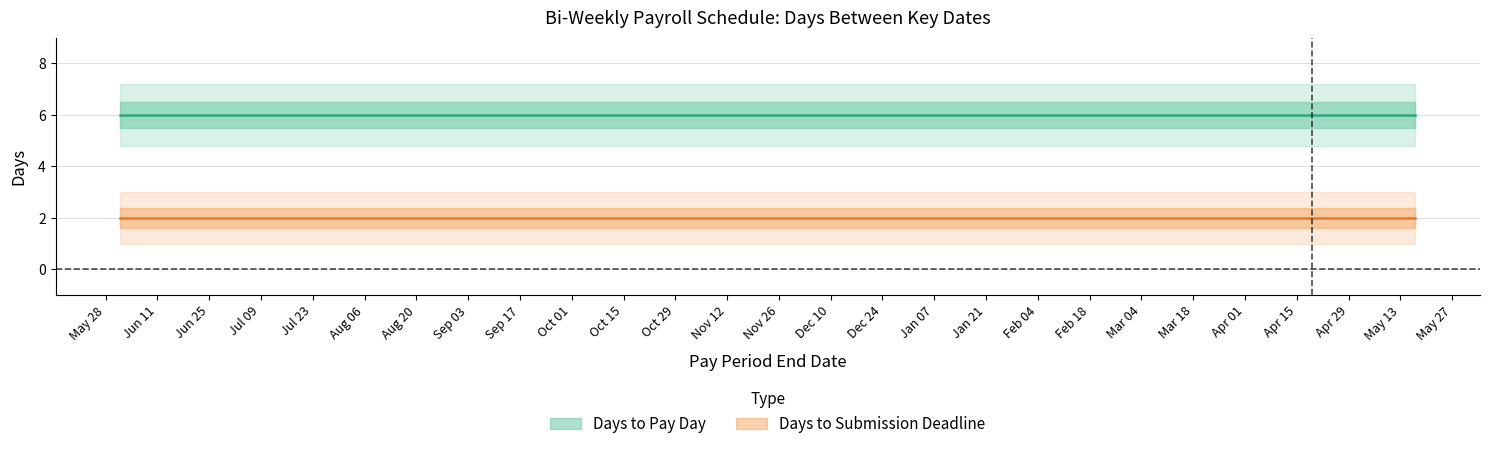

Is it true that Days to Pay Day equals 6 at 21?

True